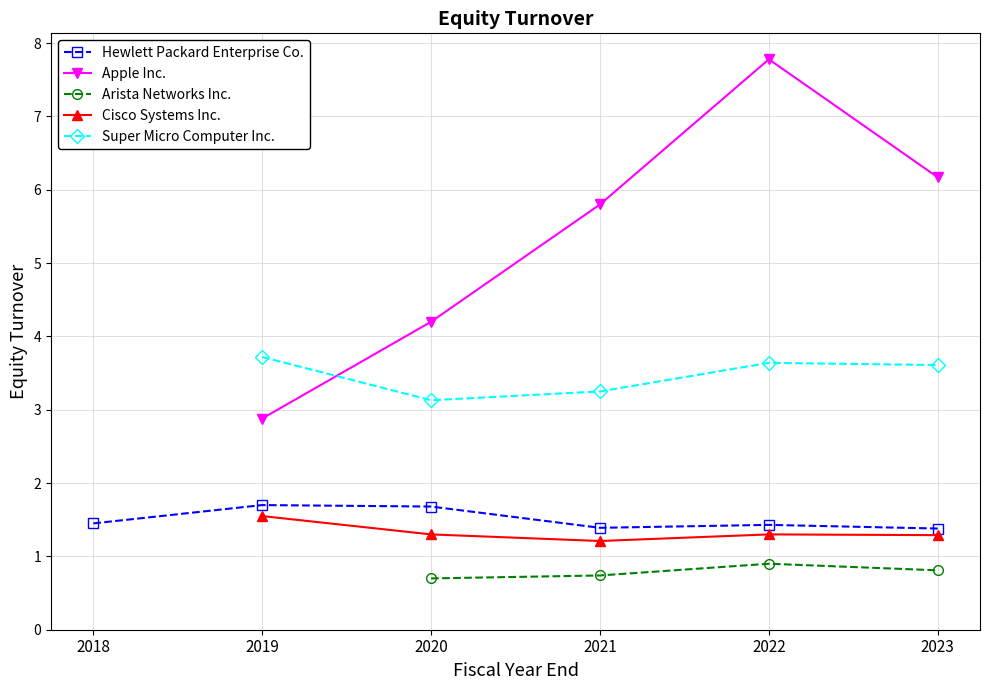

How many lines are shown in the chart?

5